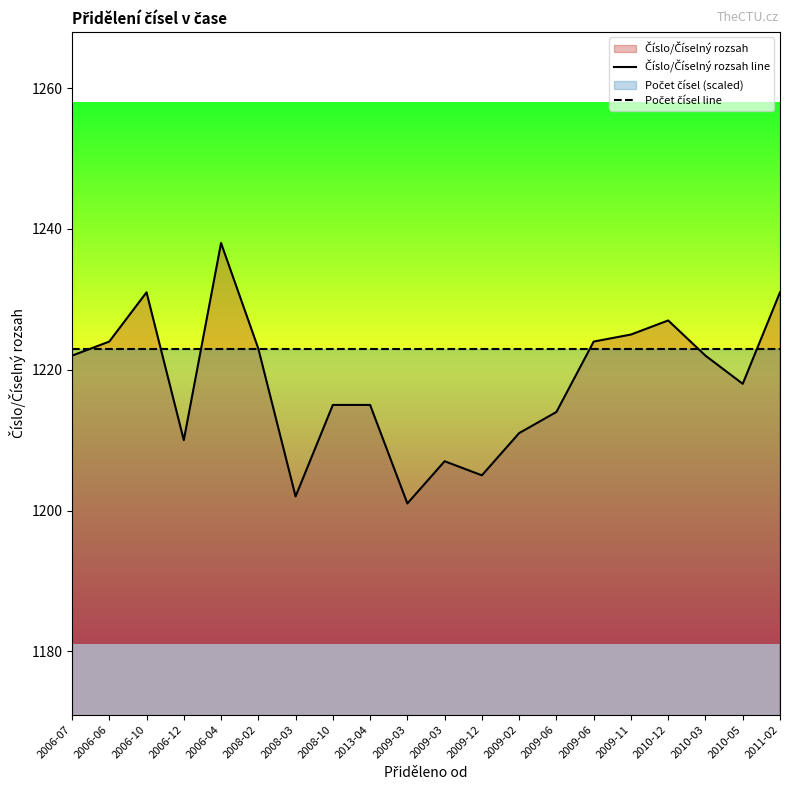

What is the label of the 5th point from the left?

2006-04